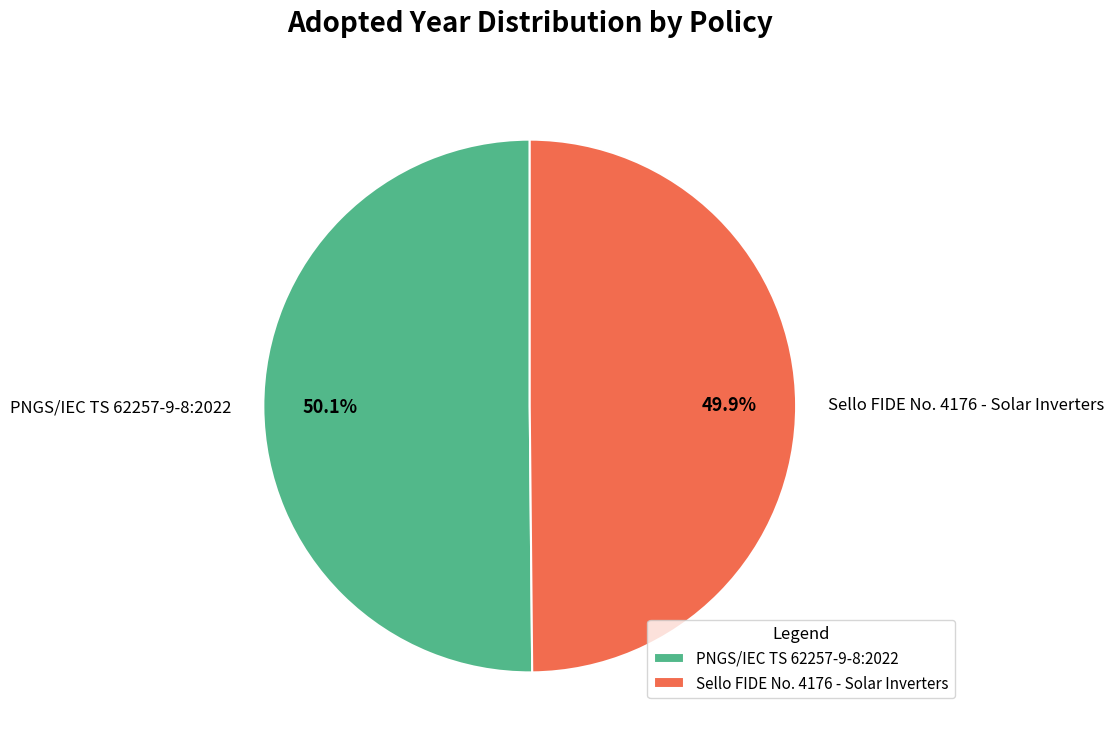

What is the ratio of the value at PNGS/IEC TS 62257-9-8:2022 to the value at Sello FIDE No. 4176 - Solar Inverters?

1.0